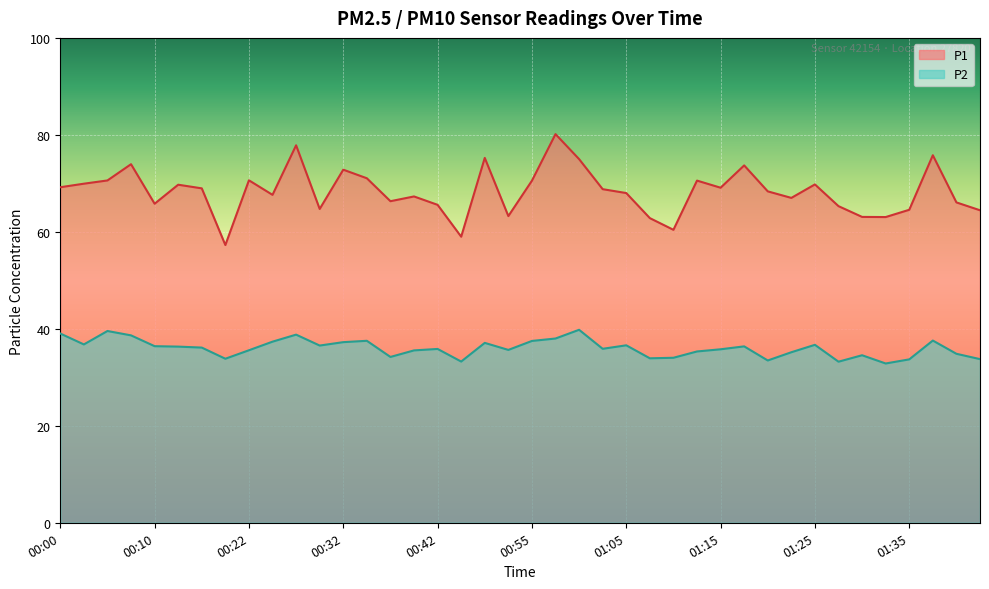

Between 00:10 and 01:45, which series saw the biggest shift?

P2